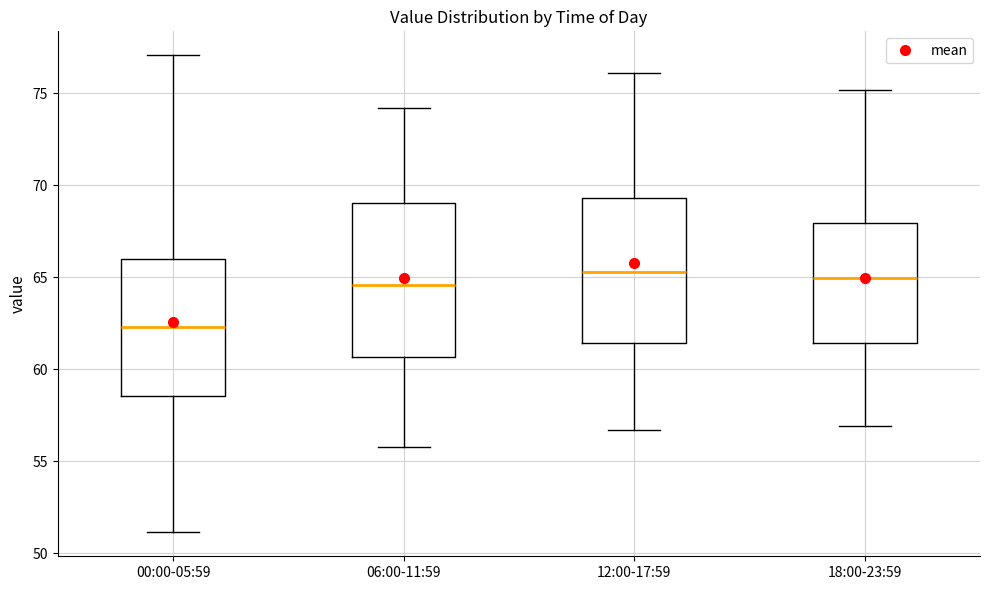

Where does the lower whisker of the box for 18:00-23:59 end on the y-axis? The values are not printed on the chart, so give them approximately, as read against the axis.

57.0